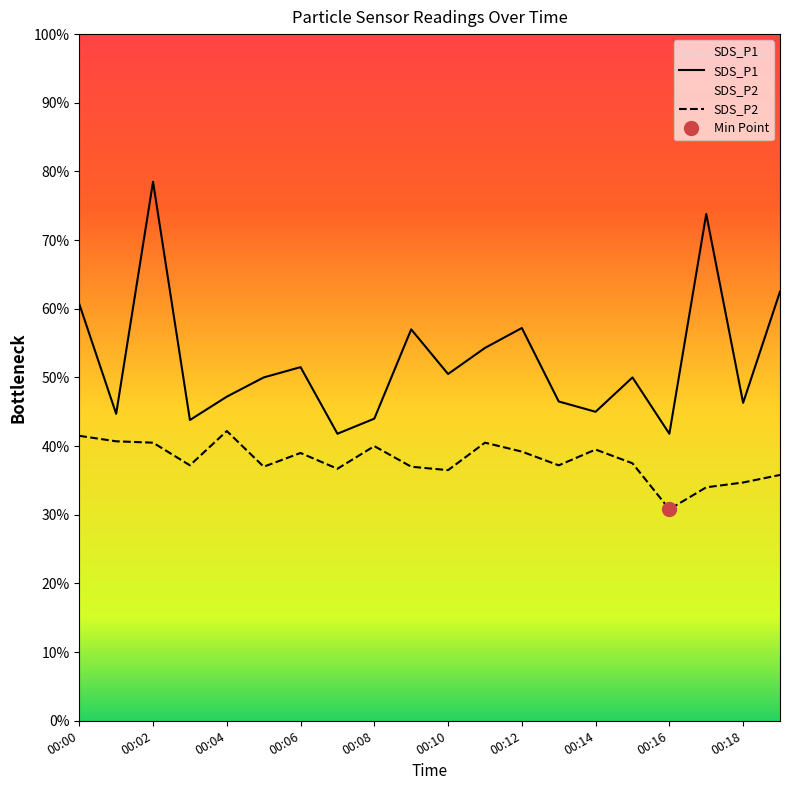

True or false: SDS_P1 and SDS_P2 intersect in this chart.

False